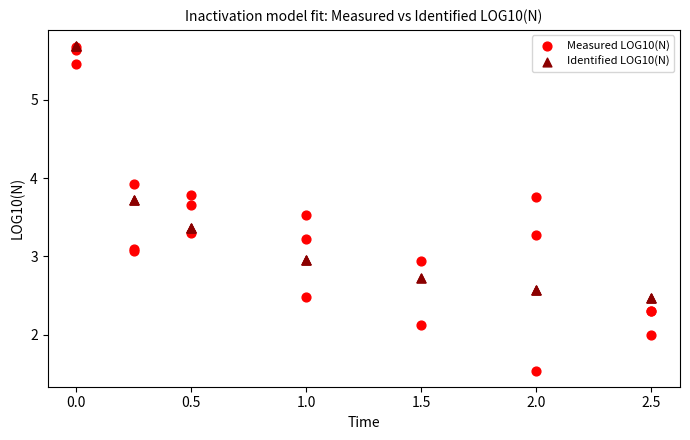

What are all the series names shown in the legend?

Measured LOG10(N), Identified LOG10(N)